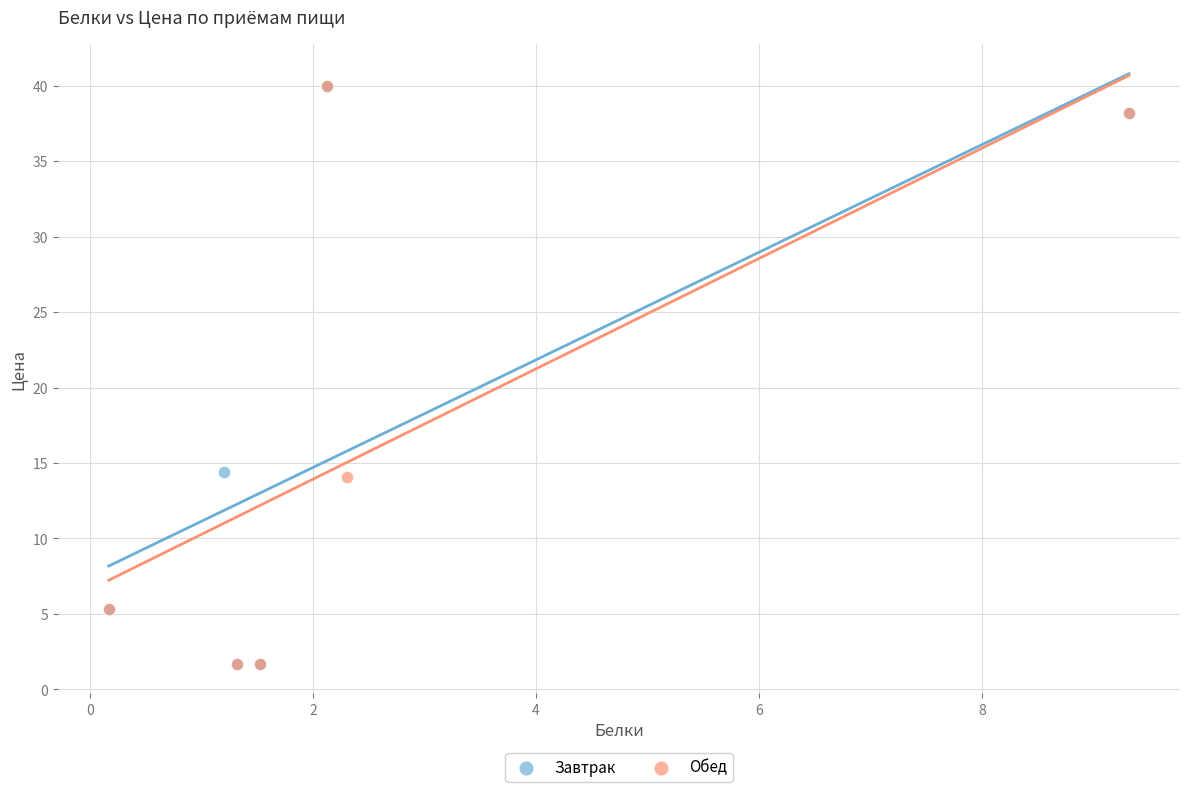

What are all the series names shown in the legend?

Завтрак, Обед